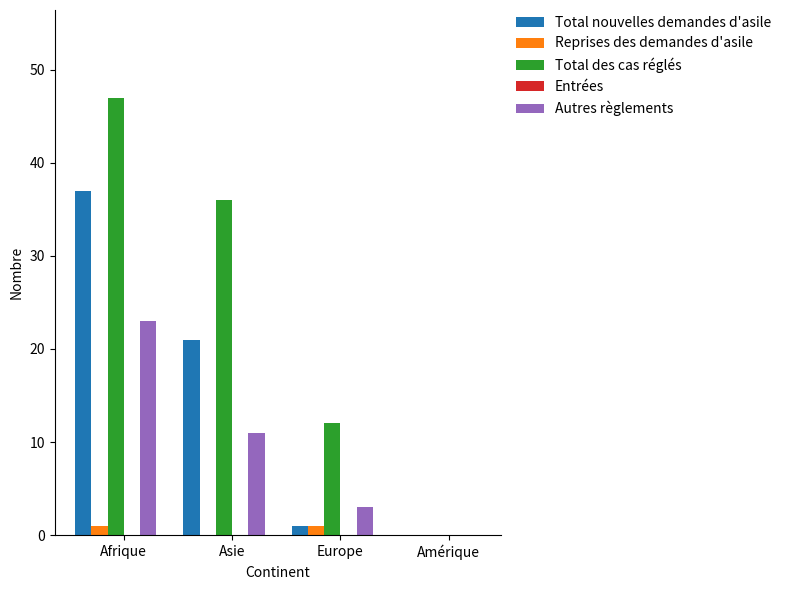

Are the bars horizontal?

No